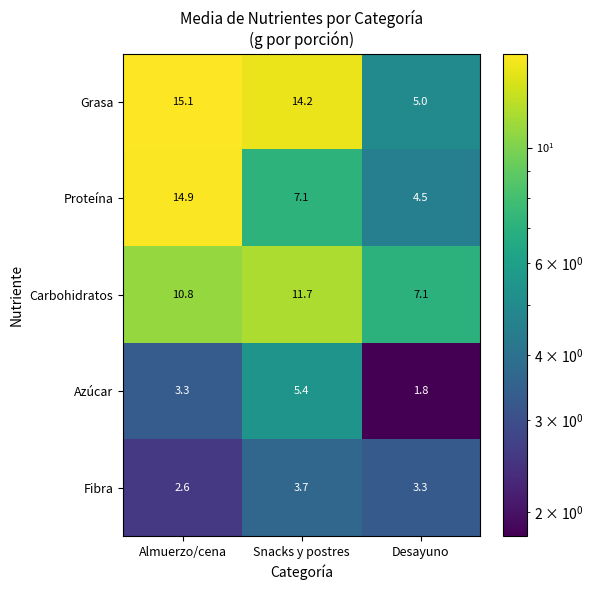

True or false: Fibra has a value of 3.3 at Desayuno.

True